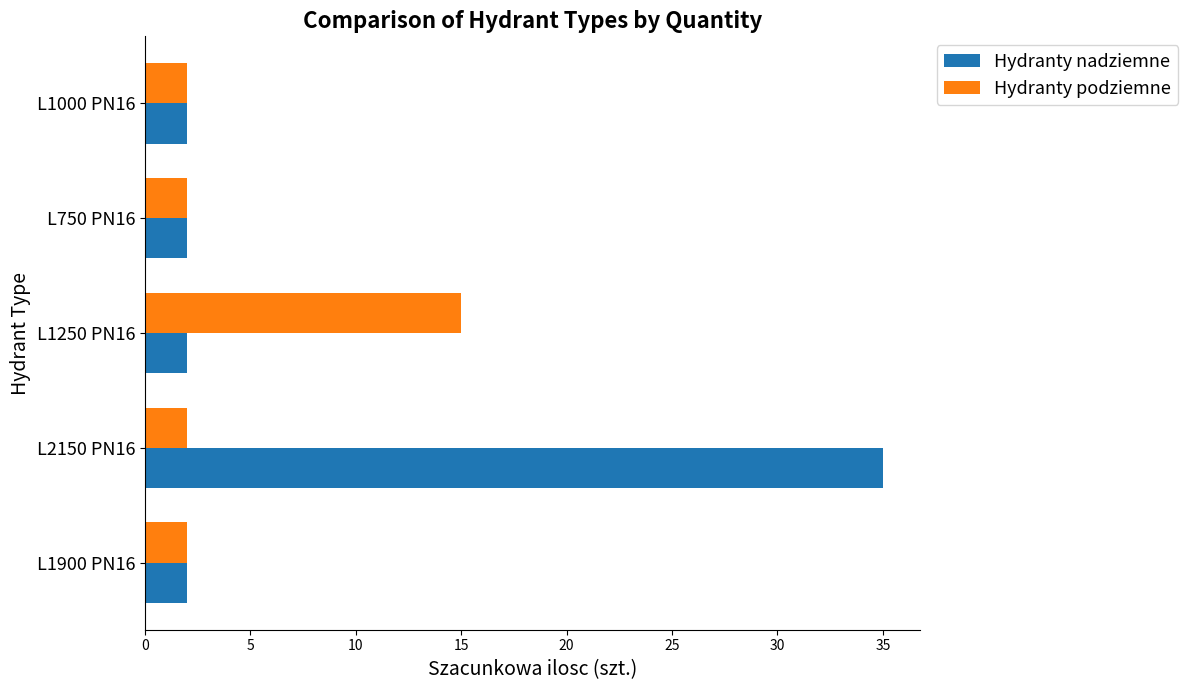

What is the spread (max minus min) of values at L1250 PN16?

13